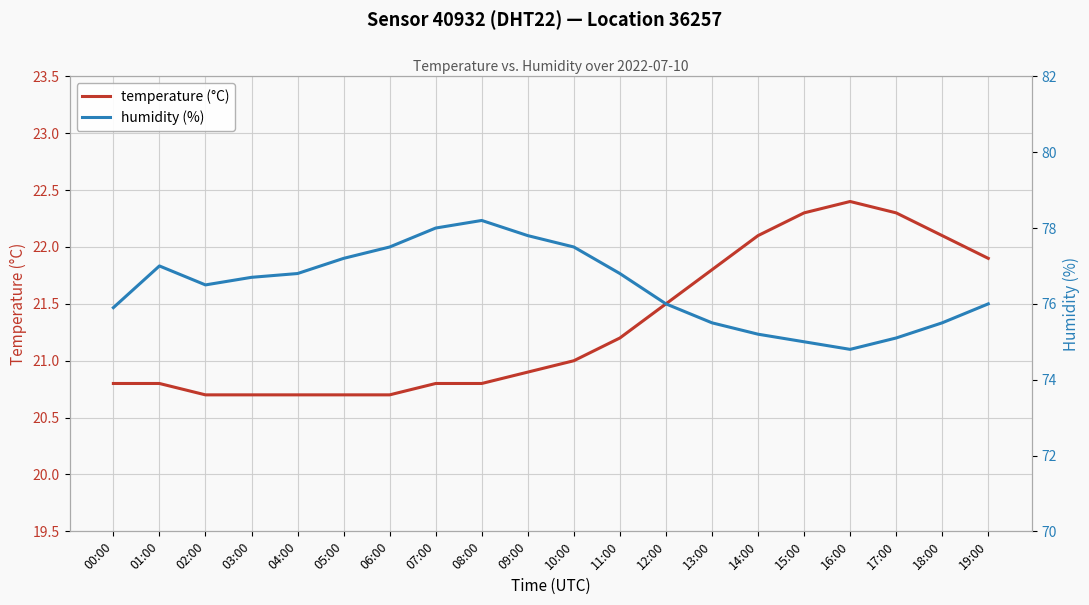

Where is humidity (%) nearest to the value 76?

12:00